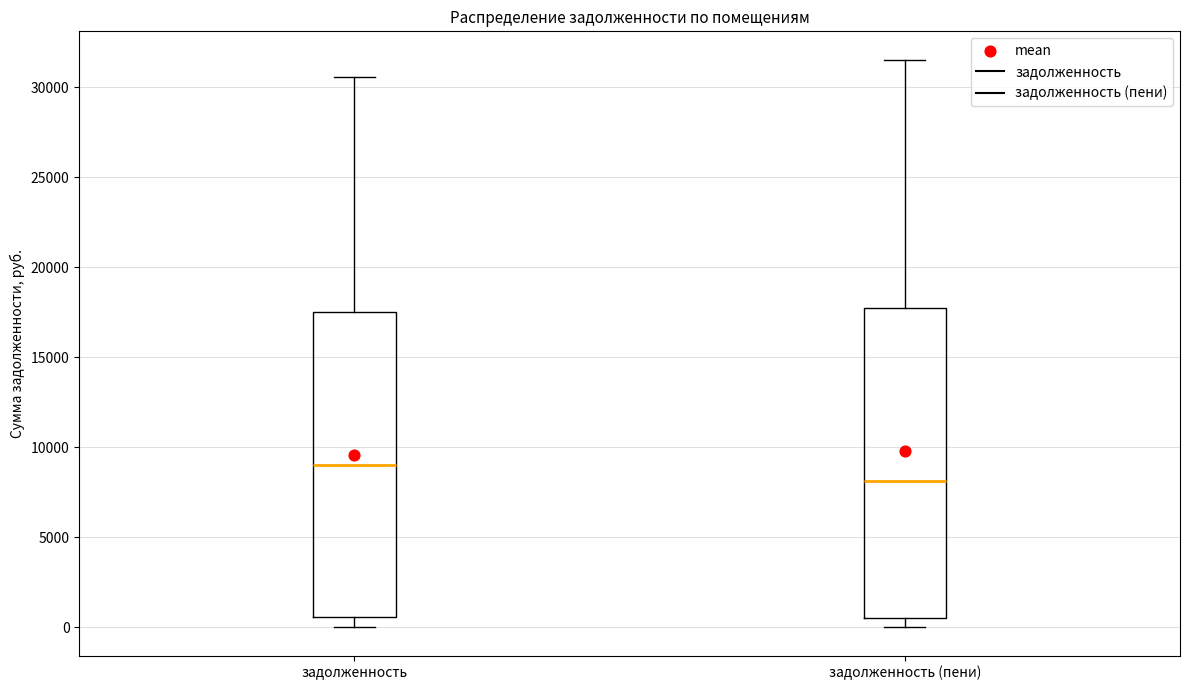

Where does the lower whisker of the box for задолженность end on the y-axis? The values are not printed on the chart, so give them approximately, as read against the axis.

0